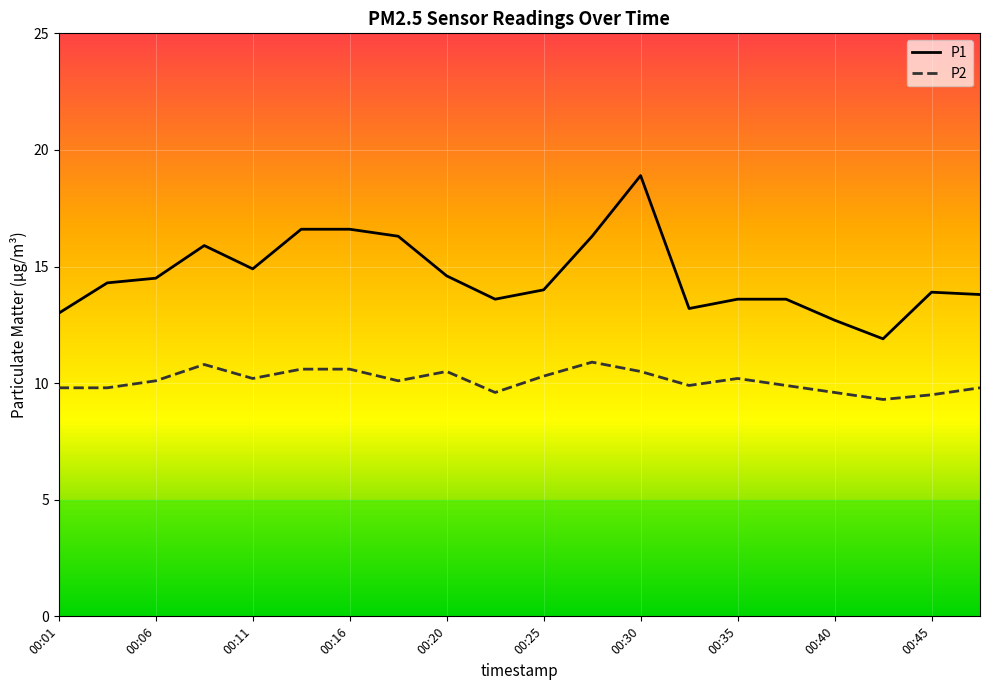

Rank the series by their maximum value, from lowest to highest.

P2, P1